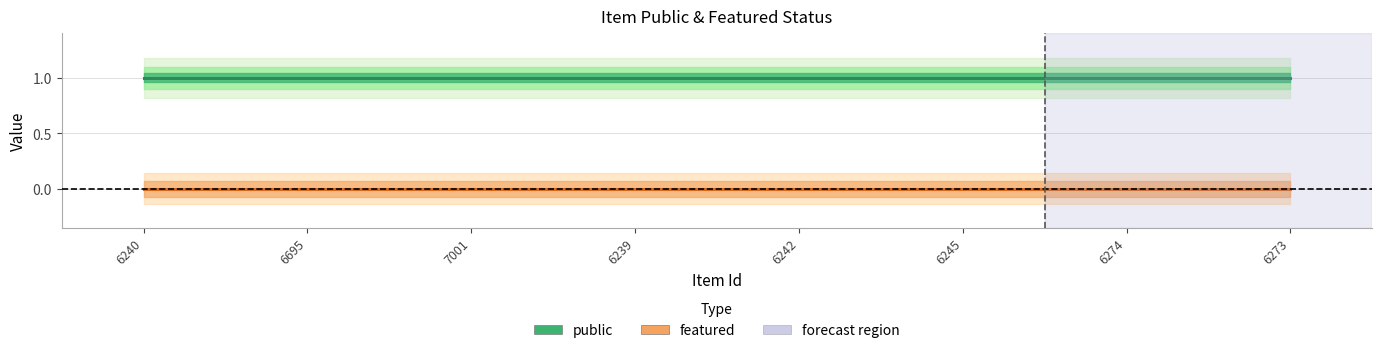

Reading left to right, what are all the values shown in this chart?

public: 6240=1	6695=1	7001=1	6239=1	6242=1	6245=1	6274=1	6273=1
featured: 6240=0	6695=0	7001=0	6239=0	6242=0	6245=0	6274=0	6273=0